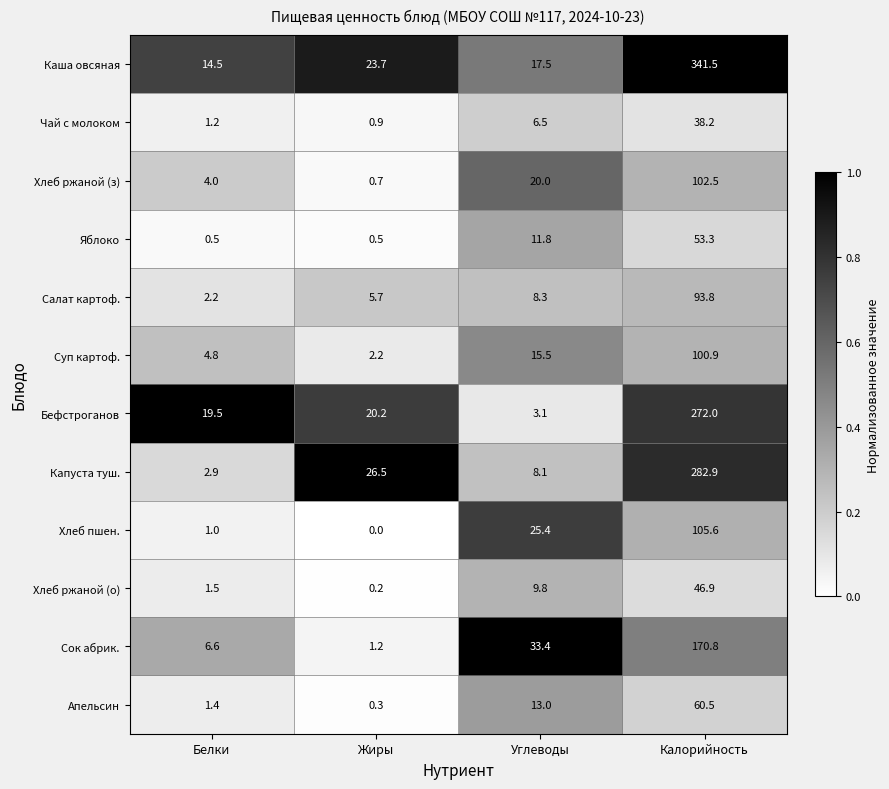

What is the difference between the second highest and minimum values in the Хлеб ржаной (о) series?

9.6